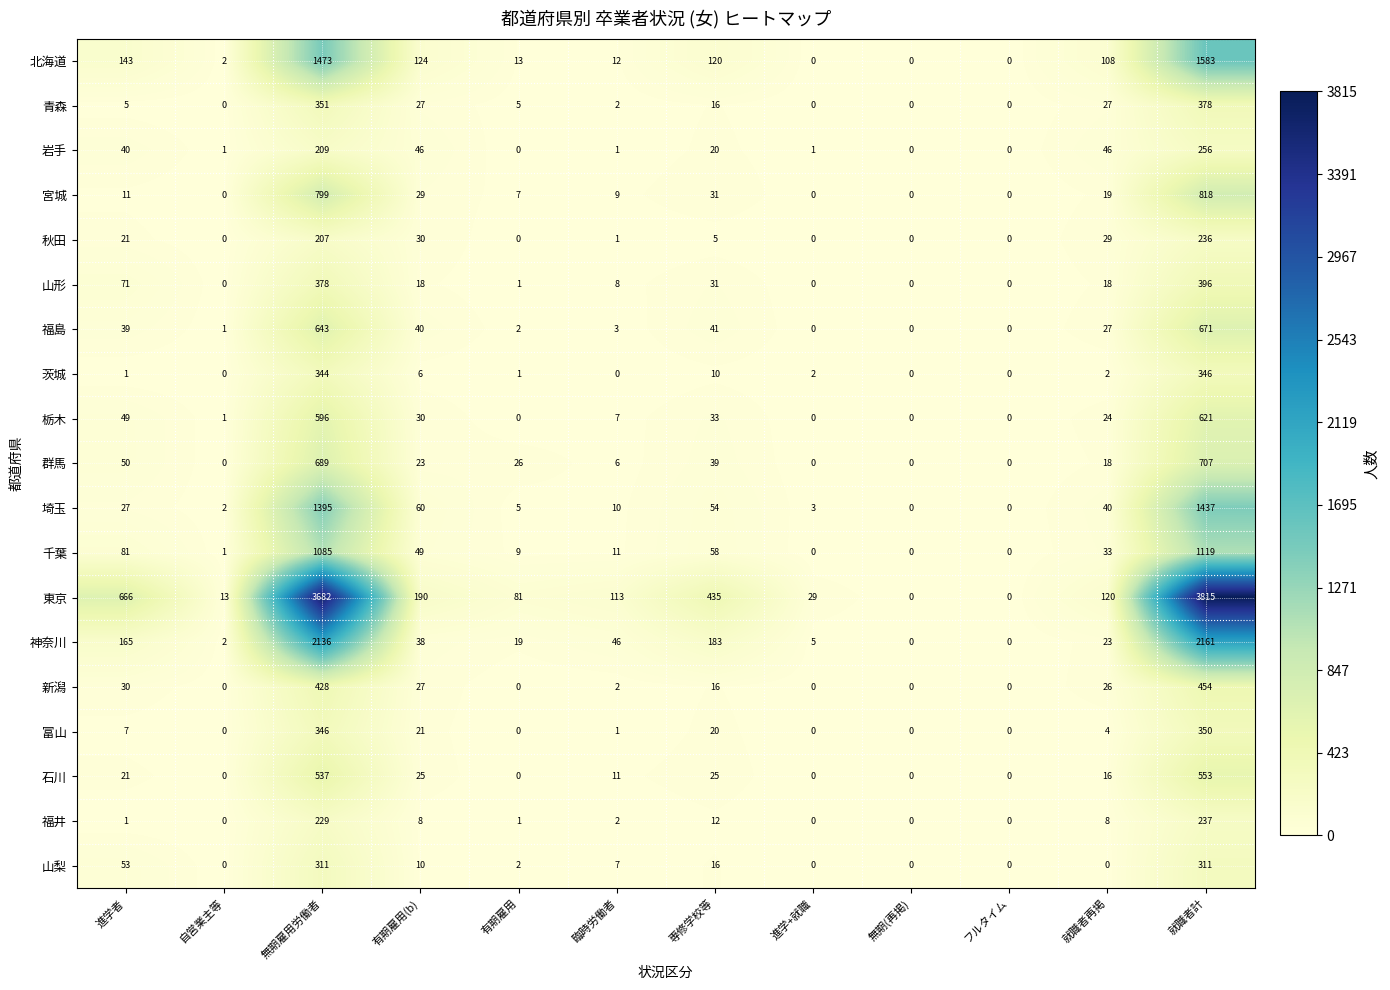

What is the total value across all series at 就職者再掲?

588